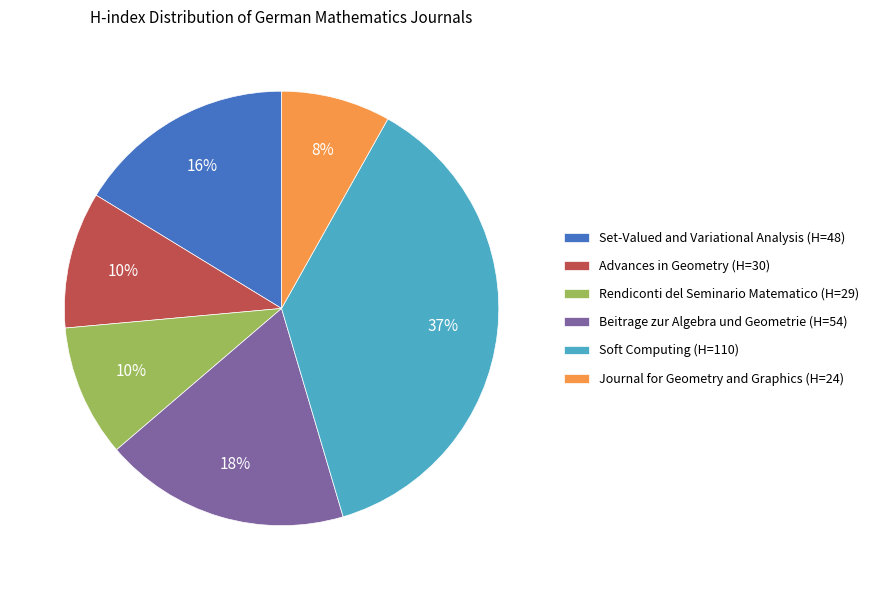

Which slice is the smallest?

Journal for Geometry and Graphics (H=24)